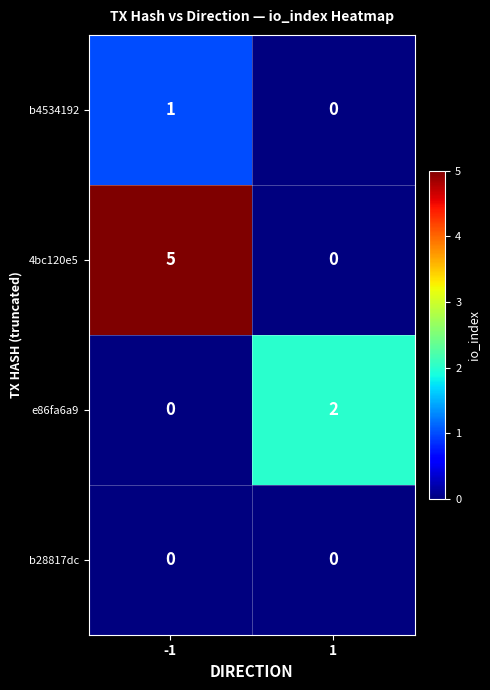

Is it true that e86fa6a9 equals 3 at 1?

False